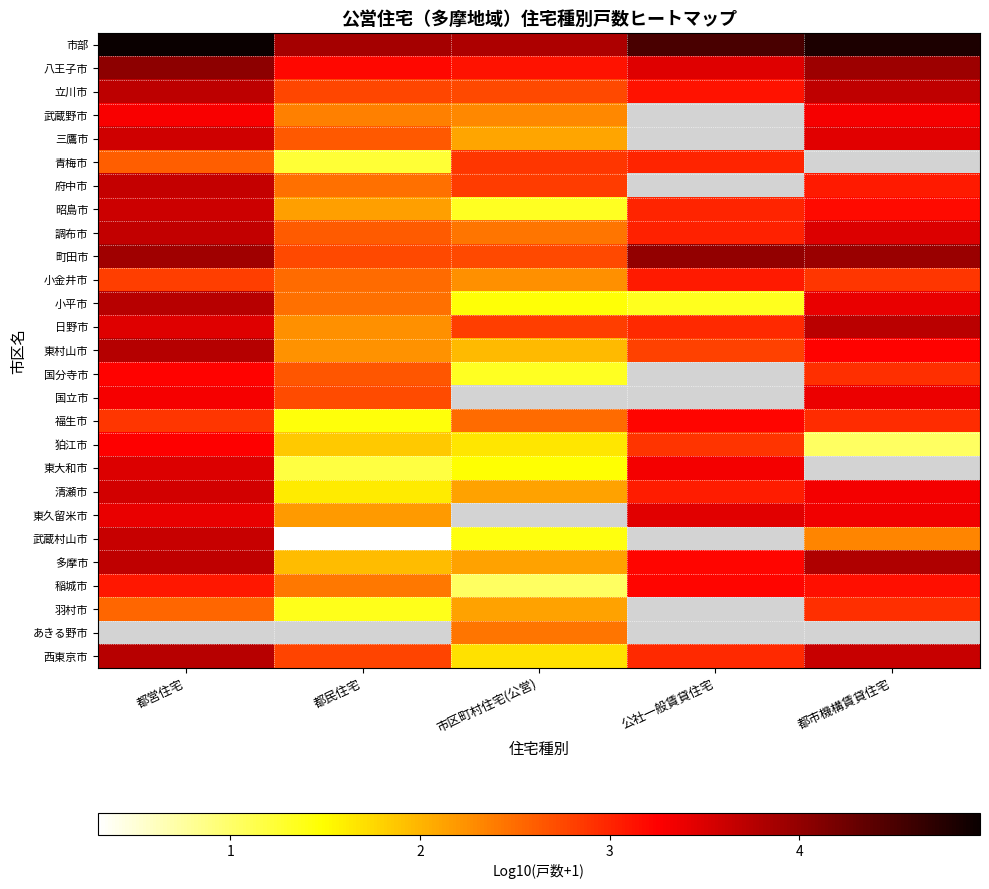

Count the number of data series in this chart.

27